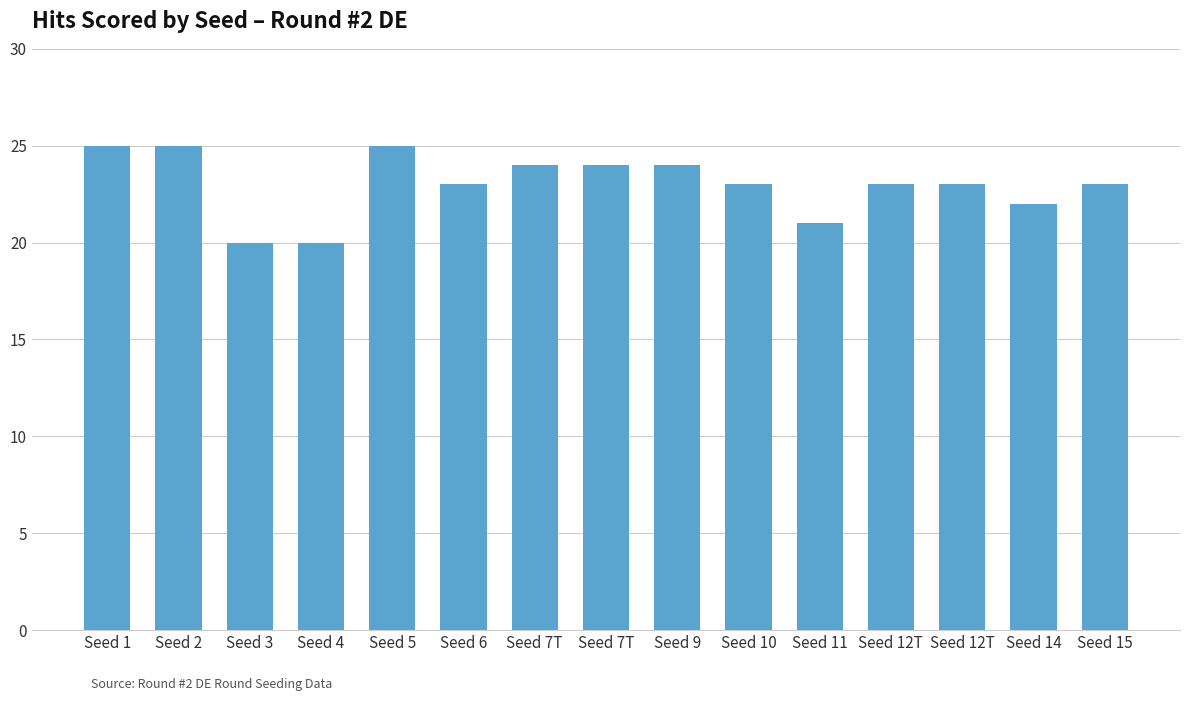

How many bars are there in total?

15